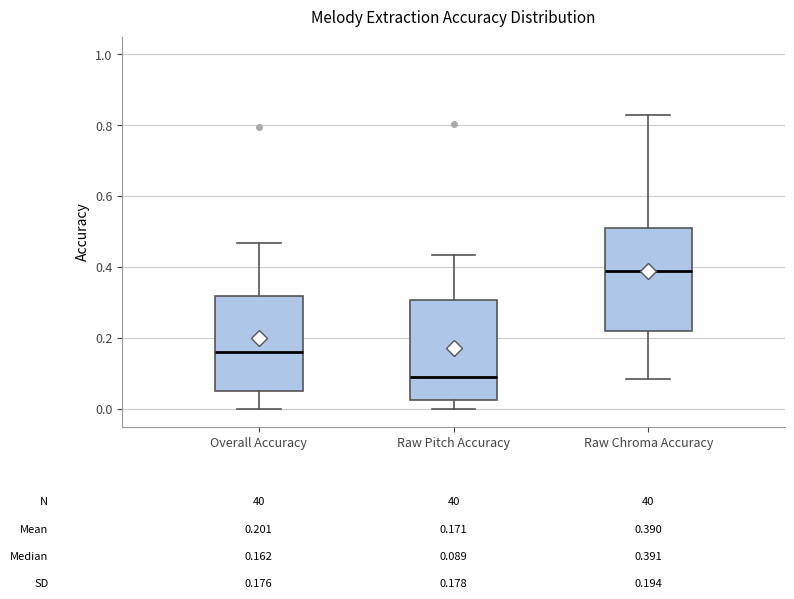

Which box's median line is the highest?

Raw Chroma Accuracy